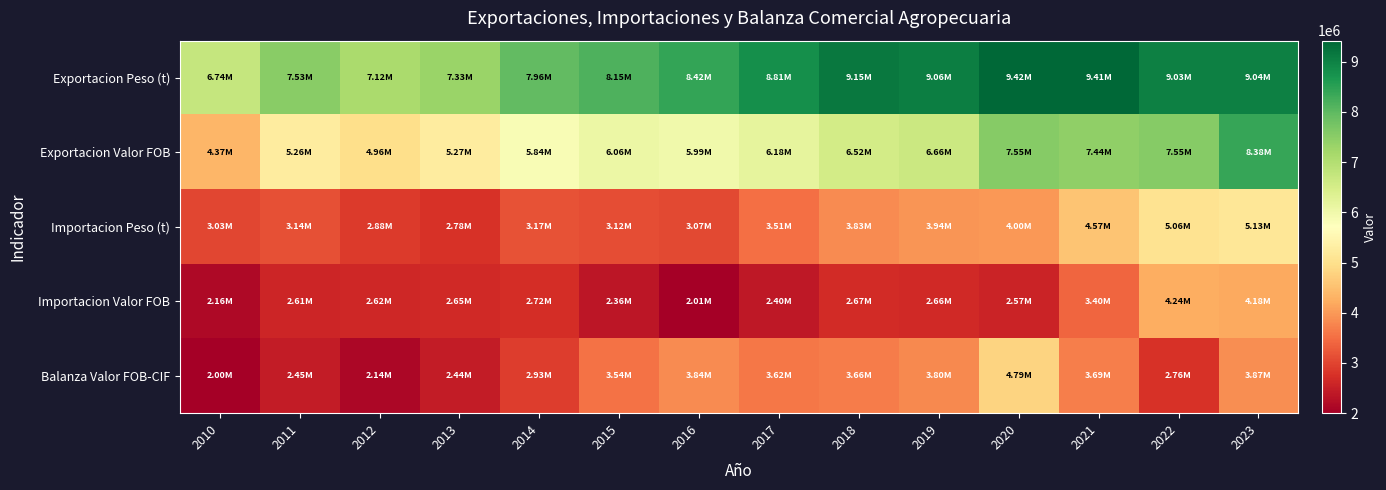

Which series has the widest spread of values?

Exportacion Valor FOB